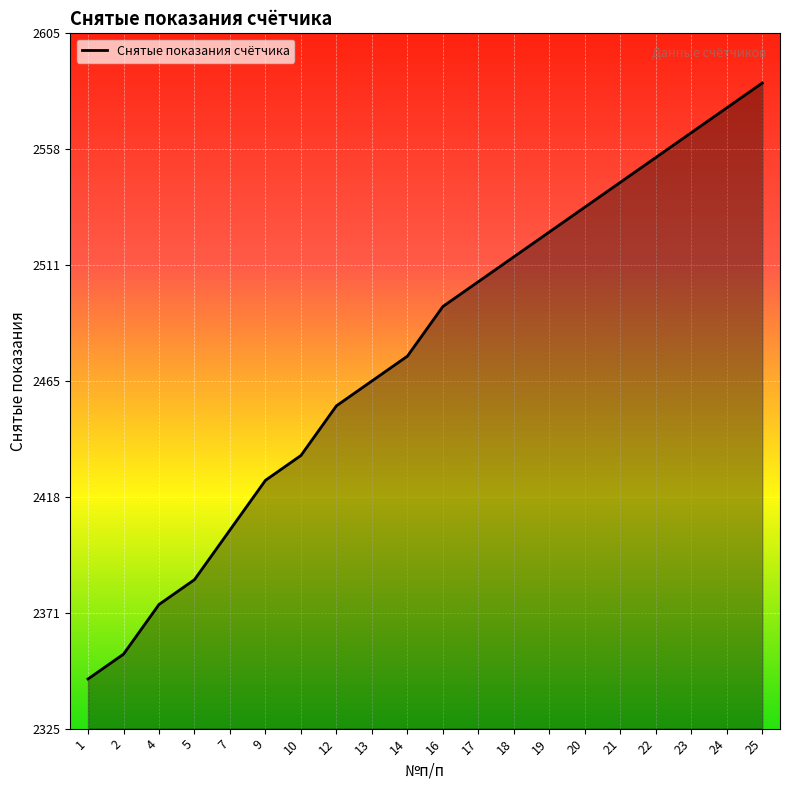

What is the smallest value displayed?

2345